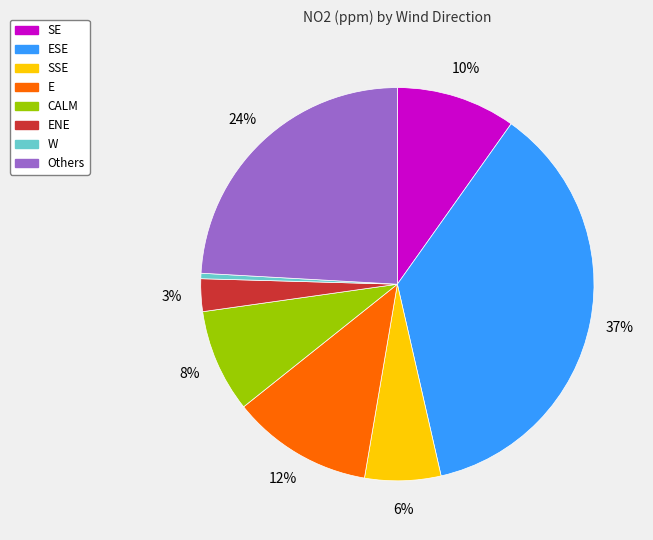

Rank the categories by value from highest to lowest.

ESE, Others, E, SE, CALM, SSE, ENE, W